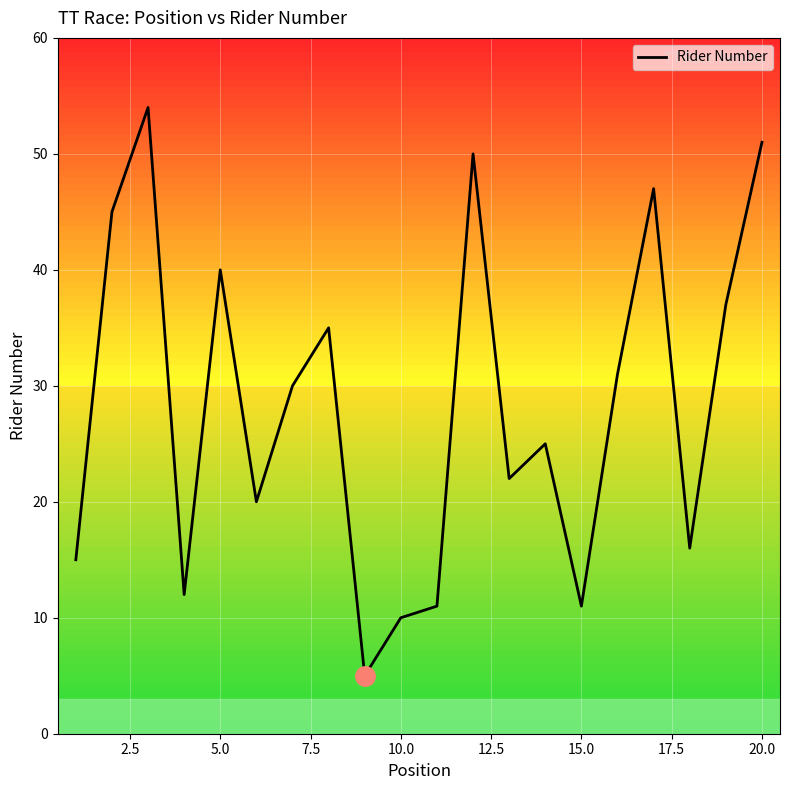

What is the smallest value displayed?

5